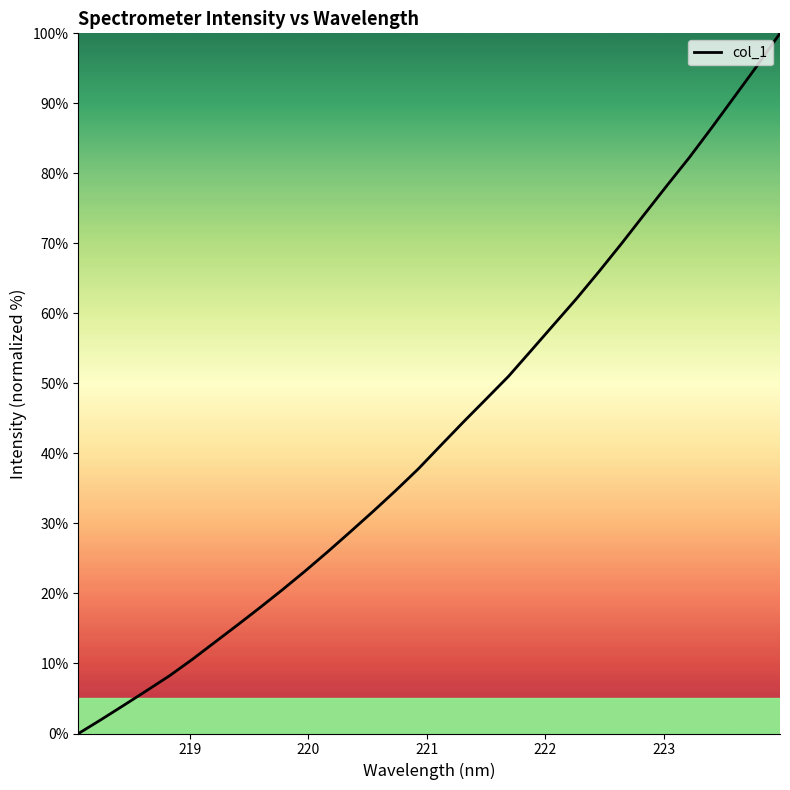

How many values are below 41?

16